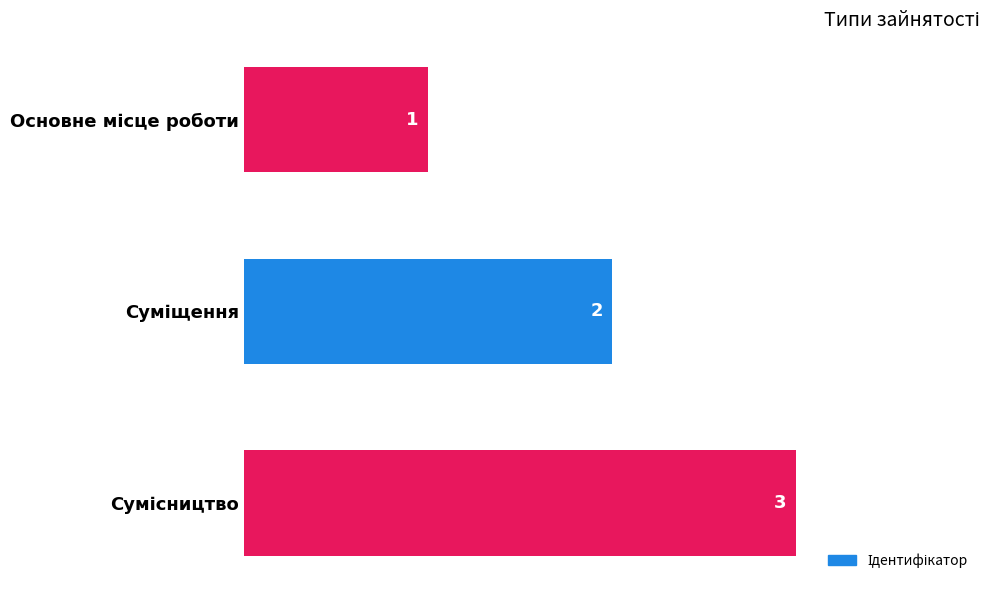

What is the greatest value displayed?

3